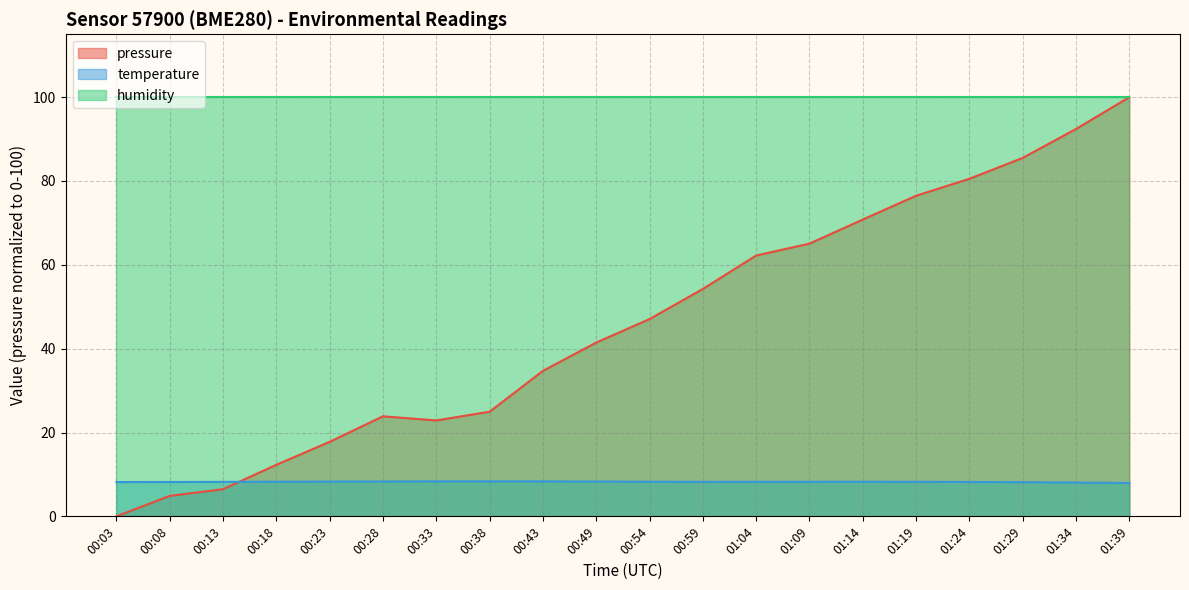

The value of temperature at 00:08 is 4.9. True or false?

False